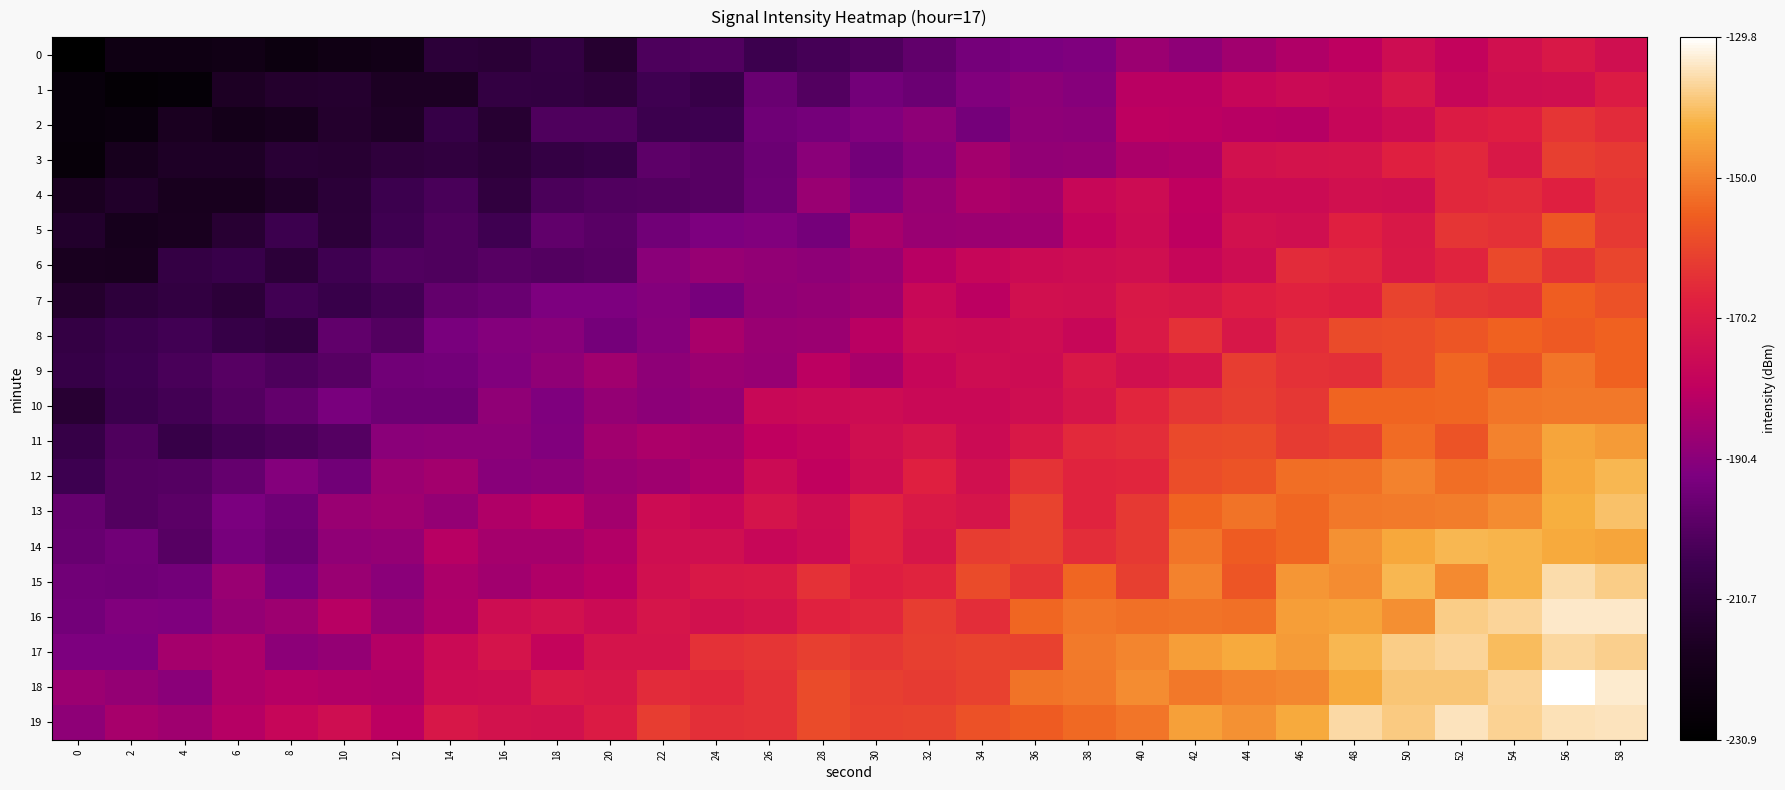

Reading left to right, what are all the values shown in this chart?

0: 0=-230.9	2=-223.1	4=-223.2	6=-222.4	8=-224.8	10=-222.7	12=-221.6	14=-211.5	16=-212.1	18=-208.9	20=-213.7	22=-202.2	24=-201.5	26=-205.6	28=-203.8	30=-201.8	32=-198.5	34=-194.2	36=-193.1	38=-192.4	40=-187.1	42=-189.8	44=-186.2	46=-183.4	48=-180.4	50=-175.1	52=-178.8	54=-173.6	56=-170.8	58=-174.2
1: 0=-226.4	2=-228.7	4=-227.7	6=-216.8	8=-214.6	10=-214.1	12=-217.1	14=-217.1	16=-209.1	18=-209.5	20=-210.6	22=-204.8	24=-207.4	26=-196.5	28=-201.0	30=-194.9	32=-196.3	34=-192.2	36=-189.8	38=-191.4	40=-181.4	42=-181.3	44=-177.6	46=-176.0	48=-176.9	50=-171.6	52=-177.8	54=-174.7	56=-174.1	58=-169.3
2: 0=-226.5	2=-225.6	4=-218.0	6=-220.6	8=-219.3	10=-214.6	12=-216.6	14=-207.9	16=-213.1	18=-201.9	20=-202.0	22=-205.7	24=-205.5	26=-195.4	28=-194.4	30=-192.1	32=-189.6	34=-194.5	36=-189.6	38=-189.9	40=-180.4	42=-180.7	44=-181.6	46=-182.2	48=-177.7	50=-175.4	52=-169.3	54=-168.2	56=-163.6	58=-165.7
3: 0=-227.1	2=-219.1	4=-216.6	6=-216.5	8=-212.3	10=-213.0	12=-210.7	14=-209.6	16=-211.5	18=-208.6	20=-207.3	22=-199.2	24=-200.3	26=-196.3	28=-190.3	30=-194.8	32=-191.1	34=-185.6	36=-188.8	38=-188.2	40=-184.0	42=-183.3	44=-173.5	46=-172.6	48=-172.3	50=-167.9	52=-166.5	54=-170.6	56=-161.5	58=-162.9
4: 0=-218.1	2=-215.2	4=-218.9	6=-218.9	8=-215.7	10=-211.6	12=-205.6	14=-203.1	16=-209.6	18=-202.5	20=-201.3	22=-201.2	24=-200.2	26=-195.9	28=-187.8	30=-191.9	32=-187.9	34=-184.0	36=-185.3	38=-177.2	40=-175.2	42=-180.2	44=-175.7	46=-175.6	48=-173.7	50=-174.1	52=-166.3	54=-165.3	56=-167.8	58=-163.4
5: 0=-215.0	2=-219.6	4=-218.5	6=-213.0	8=-206.0	10=-211.3	12=-205.0	14=-202.0	16=-205.2	18=-198.2	20=-199.7	22=-195.0	24=-192.9	26=-191.8	28=-194.2	30=-184.7	32=-187.8	34=-187.1	36=-186.5	38=-178.9	40=-175.9	42=-180.5	44=-173.5	46=-174.3	48=-168.0	50=-170.6	52=-163.4	54=-164.4	56=-156.8	58=-162.7
6: 0=-218.6	2=-218.8	4=-208.6	6=-207.0	8=-211.1	10=-205.1	12=-201.4	14=-202.0	16=-200.1	18=-201.0	20=-200.4	22=-190.3	24=-188.2	26=-188.8	28=-189.6	30=-187.5	32=-181.6	34=-177.9	36=-175.9	38=-174.9	40=-174.2	42=-177.7	44=-174.9	46=-165.4	48=-166.3	50=-170.2	52=-167.2	54=-159.5	56=-164.0	58=-160.4
7: 0=-214.4	2=-210.9	4=-209.2	6=-211.4	8=-204.5	10=-207.2	12=-204.2	14=-197.9	16=-196.8	18=-192.8	20=-192.6	22=-191.5	24=-194.1	26=-189.3	28=-188.3	30=-186.4	32=-177.1	34=-180.8	36=-173.7	38=-174.3	40=-170.6	42=-171.4	44=-168.6	46=-167.4	48=-168.3	50=-160.9	52=-163.3	54=-163.8	56=-155.5	58=-158.1
8: 0=-208.4	2=-206.2	4=-204.5	6=-207.9	8=-209.4	10=-198.2	12=-201.1	14=-193.6	16=-191.6	18=-190.6	20=-194.2	22=-191.2	24=-184.4	26=-187.7	28=-187.1	30=-181.2	32=-175.3	34=-175.7	36=-174.8	38=-177.5	40=-170.3	42=-164.4	44=-170.9	46=-165.0	48=-159.4	50=-158.7	52=-157.0	54=-154.9	56=-156.3	58=-154.9
9: 0=-207.6	2=-205.5	4=-202.9	6=-200.3	8=-202.3	10=-200.3	12=-195.3	14=-194.7	16=-192.1	18=-189.1	20=-186.1	22=-189.5	24=-187.1	26=-187.8	28=-180.9	30=-184.3	32=-177.9	34=-175.1	36=-175.6	38=-170.5	40=-174.0	42=-171.9	44=-161.9	46=-164.5	48=-164.8	50=-158.7	52=-154.2	54=-157.7	56=-151.5	58=-154.8
10: 0=-213.1	2=-206.2	4=-204.0	6=-201.0	8=-198.0	10=-193.5	12=-196.0	14=-195.9	16=-189.1	18=-192.2	20=-188.5	22=-190.0	24=-188.5	26=-177.1	28=-176.3	30=-175.6	32=-176.4	34=-176.7	36=-174.8	38=-171.8	40=-166.7	42=-163.0	44=-161.5	46=-163.2	48=-154.4	50=-154.5	52=-154.2	54=-151.6	56=-151.4	58=-151.1
11: 0=-207.9	2=-201.8	4=-207.2	6=-204.1	8=-202.7	10=-200.7	12=-190.5	14=-190.0	16=-190.2	18=-191.9	20=-185.9	22=-184.0	24=-184.9	26=-180.2	28=-178.5	30=-174.3	32=-172.0	34=-175.8	36=-170.5	38=-165.9	40=-165.1	42=-159.5	44=-159.4	46=-162.3	48=-161.1	50=-153.3	52=-157.4	54=-149.8	56=-144.1	58=-145.7
12: 0=-205.5	2=-200.9	4=-200.6	6=-197.7	8=-191.7	10=-195.2	12=-187.3	14=-185.8	16=-190.9	18=-190.1	20=-187.7	22=-186.4	24=-183.6	26=-175.6	28=-179.7	30=-175.1	32=-167.8	34=-174.0	36=-164.0	38=-167.2	40=-166.8	42=-159.0	44=-157.6	46=-153.0	48=-152.4	50=-149.6	52=-152.8	54=-151.7	56=-143.9	58=-141.3
13: 0=-197.4	2=-201.1	4=-199.4	6=-193.3	8=-195.6	10=-187.6	12=-186.3	14=-188.5	16=-183.2	18=-181.1	20=-185.5	22=-175.5	24=-177.4	26=-172.1	28=-175.1	30=-167.3	32=-170.3	34=-172.0	36=-161.0	38=-167.0	40=-162.7	42=-154.3	44=-152.2	46=-153.9	48=-151.3	50=-151.1	52=-150.5	54=-148.1	56=-142.6	58=-139.7
14: 0=-197.2	2=-195.2	4=-200.1	6=-194.0	8=-196.3	10=-189.3	12=-188.3	14=-181.8	16=-185.1	18=-185.4	20=-183.0	22=-174.8	24=-174.1	26=-177.2	28=-175.3	30=-167.1	32=-171.3	34=-161.8	36=-160.9	38=-165.0	40=-162.9	42=-151.8	44=-155.9	46=-153.9	48=-147.4	50=-144.0	52=-141.5	54=-141.8	56=-143.5	58=-144.3
15: 0=-195.3	2=-195.4	4=-194.7	6=-187.8	8=-193.7	10=-187.8	12=-190.5	14=-183.9	16=-185.9	18=-183.2	20=-181.2	22=-173.8	24=-170.8	26=-170.3	28=-164.5	30=-168.3	32=-167.1	34=-159.2	36=-163.6	38=-154.1	40=-161.5	42=-149.9	44=-157.1	46=-146.6	48=-148.1	50=-141.4	52=-148.5	54=-141.6	56=-135.4	58=-137.8
16: 0=-194.7	2=-191.9	4=-192.3	6=-188.5	8=-186.8	10=-181.6	12=-188.1	14=-183.7	16=-174.9	18=-173.4	20=-175.7	22=-172.0	24=-173.3	26=-172.2	28=-167.3	30=-166.4	32=-162.0	34=-165.0	36=-154.0	38=-151.8	40=-152.6	42=-152.1	44=-152.3	46=-145.2	48=-144.4	50=-147.6	52=-138.0	54=-136.9	56=-133.5	58=-133.7
17: 0=-192.7	2=-192.6	4=-185.4	6=-184.0	8=-190.1	10=-188.2	12=-182.7	14=-176.3	16=-172.4	18=-178.7	20=-172.2	22=-172.3	24=-164.3	26=-163.5	28=-161.5	30=-163.1	32=-161.6	34=-160.9	36=-161.0	38=-150.9	40=-149.3	42=-145.4	44=-143.4	46=-145.7	48=-141.5	50=-137.7	52=-136.5	54=-140.5	56=-136.4	58=-137.5
18: 0=-187.2	2=-188.6	4=-190.3	6=-183.8	8=-182.3	10=-182.8	12=-183.2	14=-175.5	16=-175.0	18=-170.4	20=-170.8	22=-165.5	24=-166.4	26=-164.2	28=-159.0	30=-161.7	32=-162.3	34=-161.3	36=-151.9	38=-151.2	40=-148.3	42=-151.2	44=-149.9	46=-149.0	48=-143.6	50=-139.1	52=-139.0	54=-136.5	56=-129.8	58=-133.3
19: 0=-189.5	2=-184.7	4=-186.5	6=-182.2	8=-177.7	10=-174.8	12=-180.7	14=-170.9	16=-173.2	18=-173.4	20=-169.3	22=-162.1	24=-164.9	26=-164.4	28=-159.3	30=-161.2	32=-160.8	34=-158.2	36=-156.1	38=-153.8	40=-151.9	42=-144.8	44=-147.3	46=-143.6	48=-136.0	50=-138.2	52=-134.2	54=-137.0	56=-134.8	58=-134.2